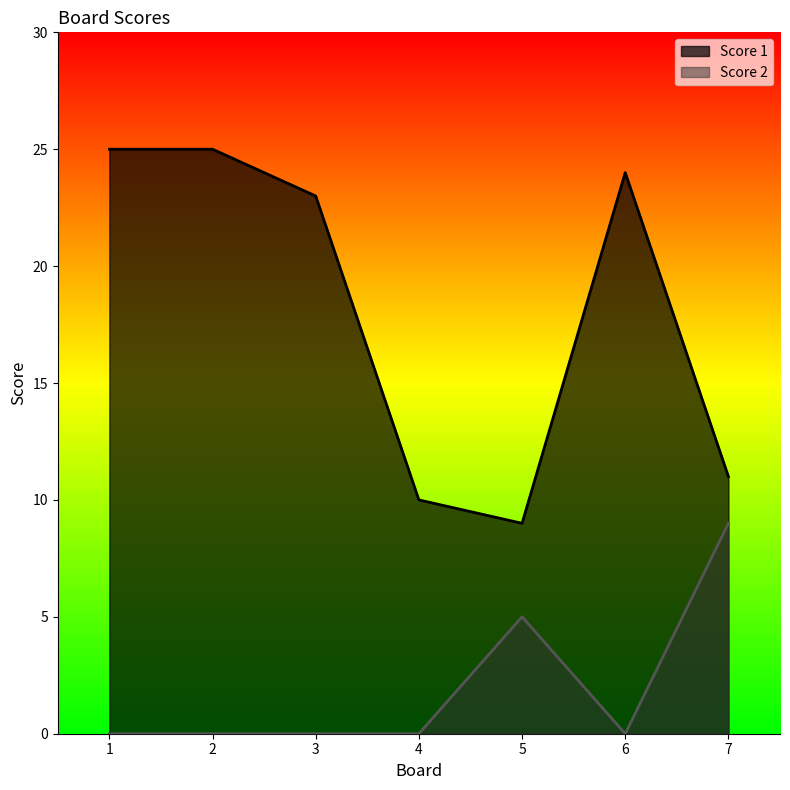

List the labels in order of Score 1 value, smallest first.

5, 4, 7, 3, 6, 1, 2